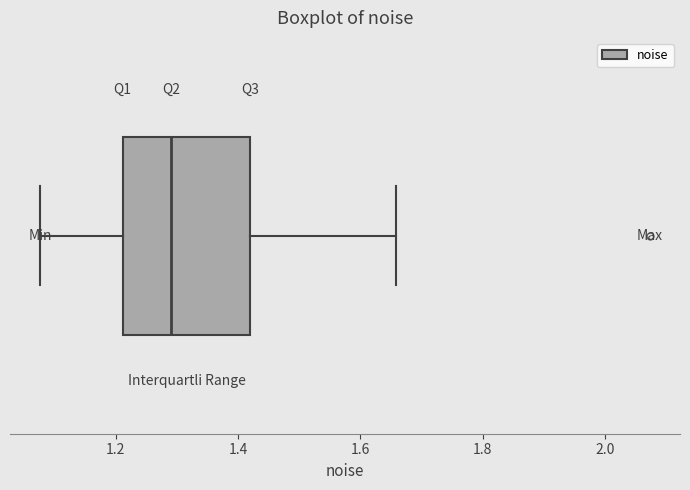

Transcribe this box plot: give where the median line is, the range the box spans, and where the two whiskers end, as read against the x-axis. The values are not printed on the chart, so give them approximately, as read against the axis.

median 1.30, box 1.22 to 1.42, whiskers 1.08 to 1.66